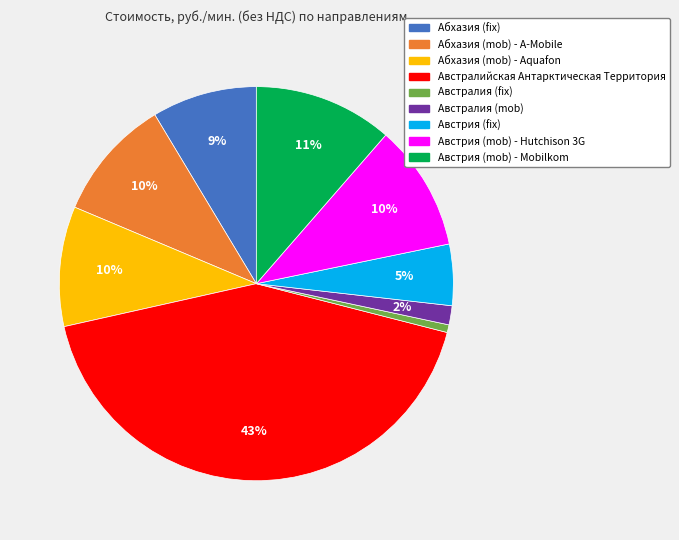

Is the sum of Австралия (fix) and Австрия (mob) - Hutchison 3G greater than half?

No